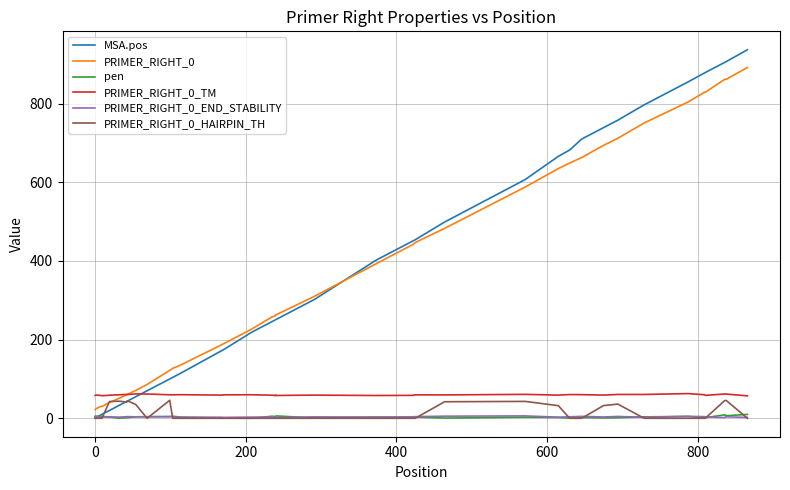

Which series has the largest range (max minus min)?

MSA.pos